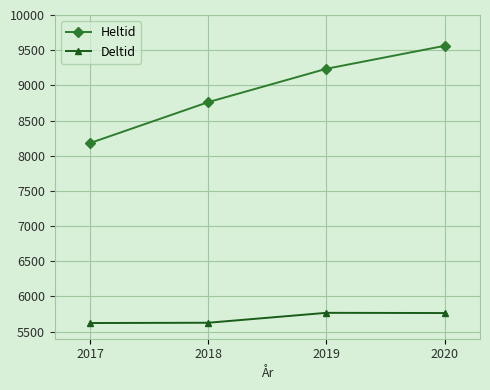

Which series has the largest total across all categories?

Heltid